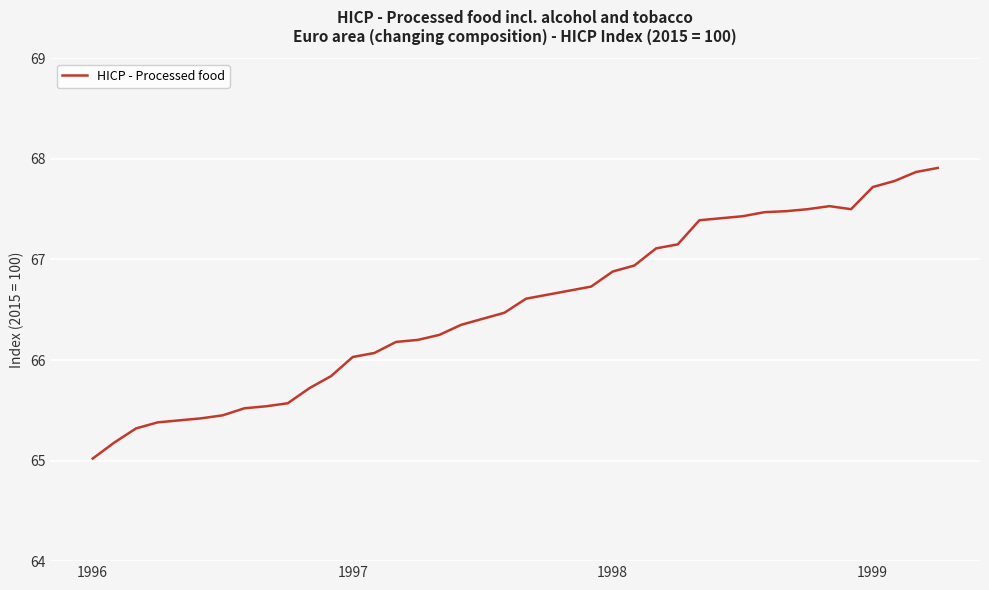

What is the greatest value displayed?

67.9